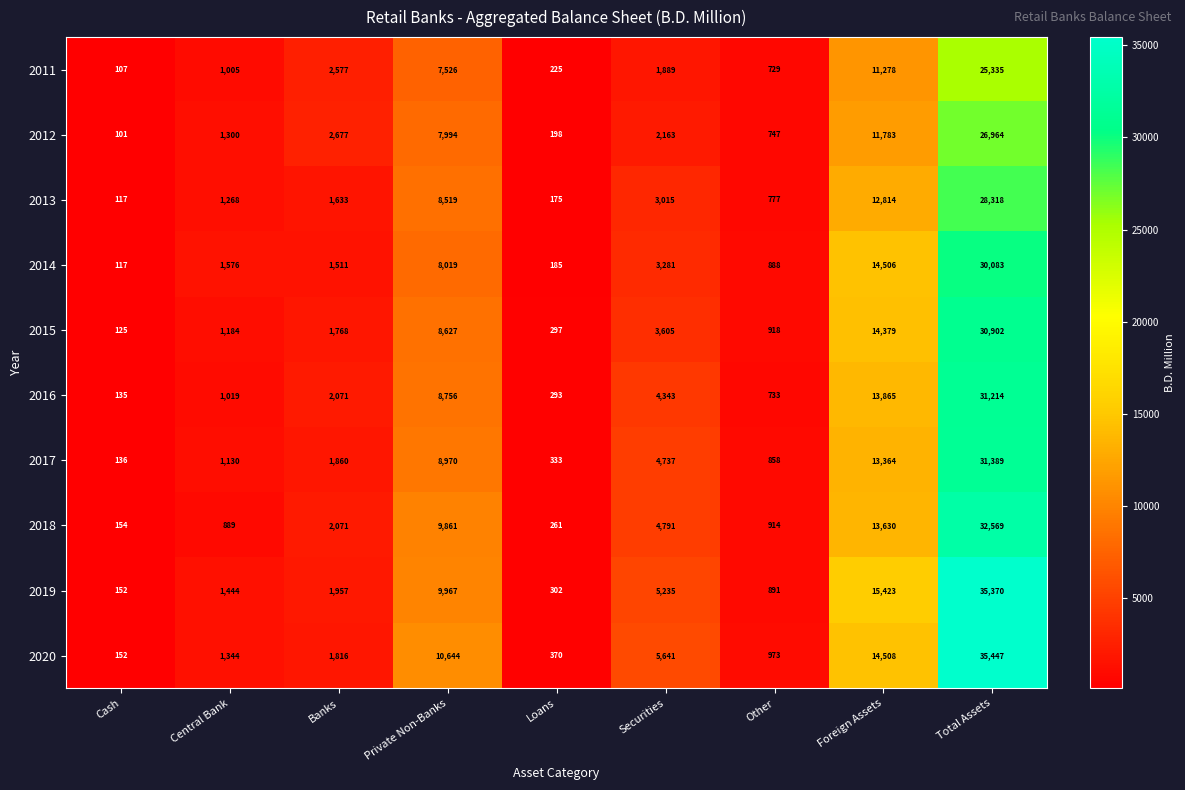

List the labels in order of 2016 value, smallest first.

Cash, Loans, Other, Central Bank, Banks, Securities, Private Non-Banks, Foreign Assets, Total Assets